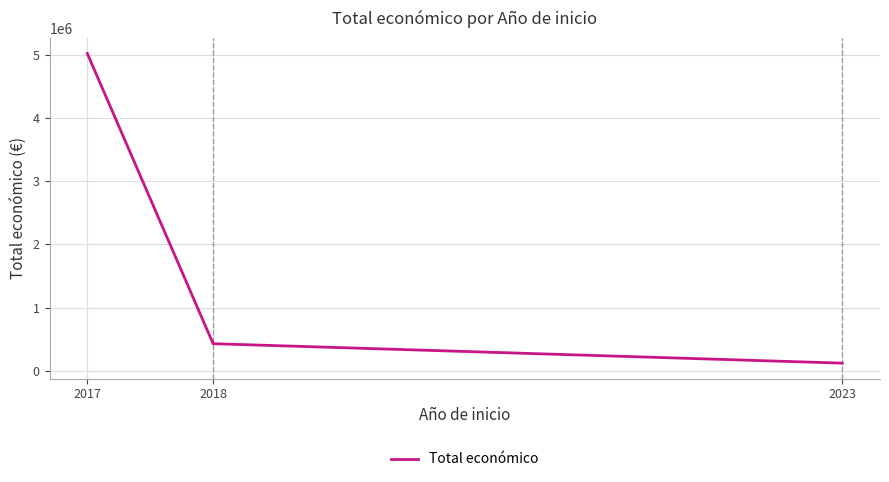

Which category has the lowest value across all series?

2023